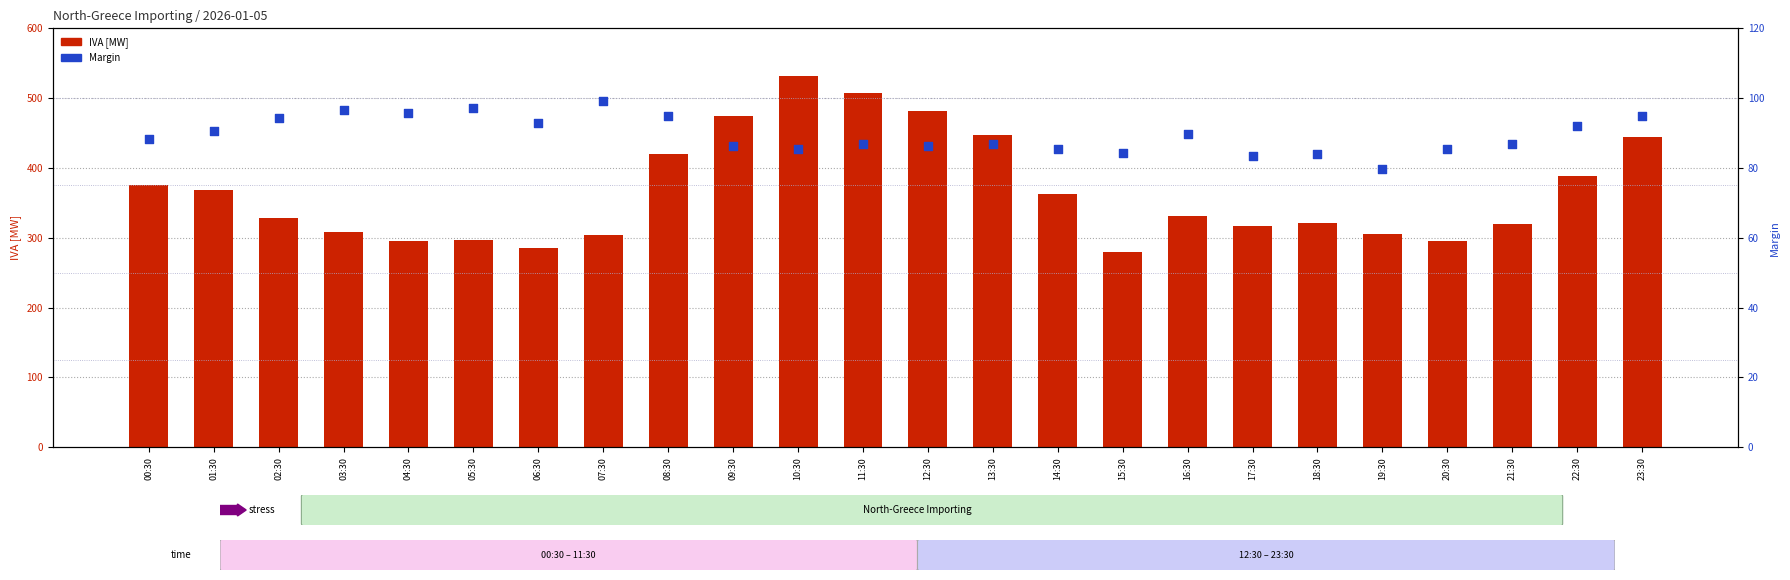

Which series contains the highest Y value?

IVA [MW]